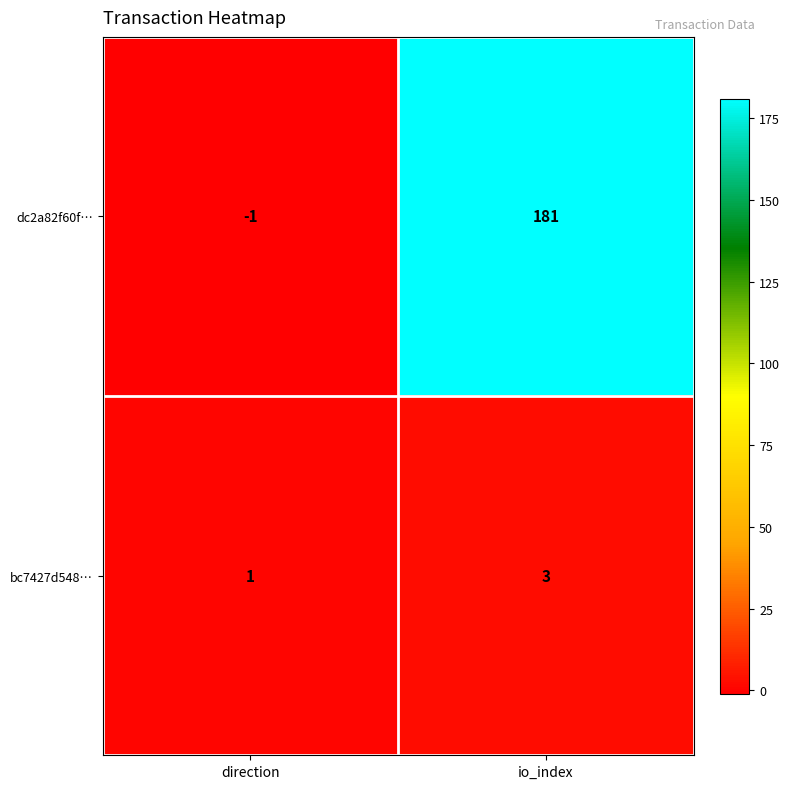

At how many categories does at least one series exceed 39?

1